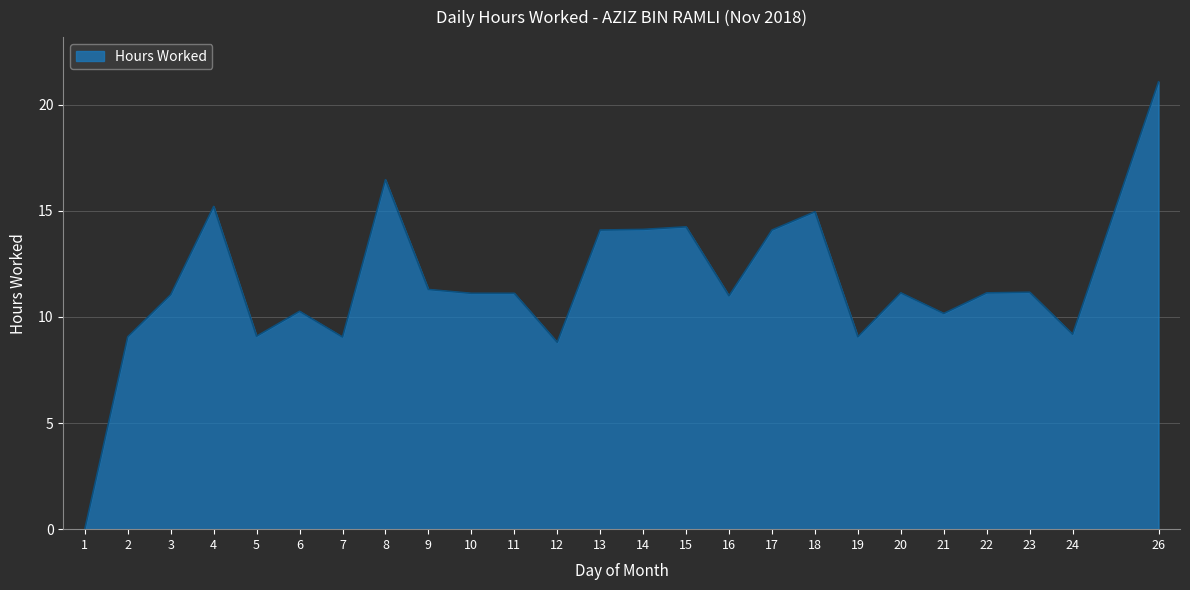

What is the greatest value displayed?

21.1